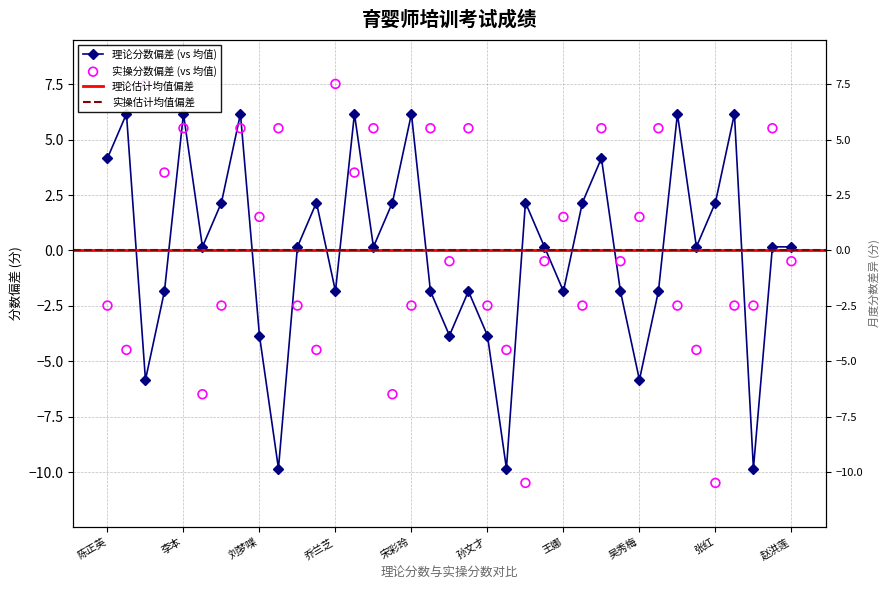

Which series has the widest spread of Y values?

实操分数